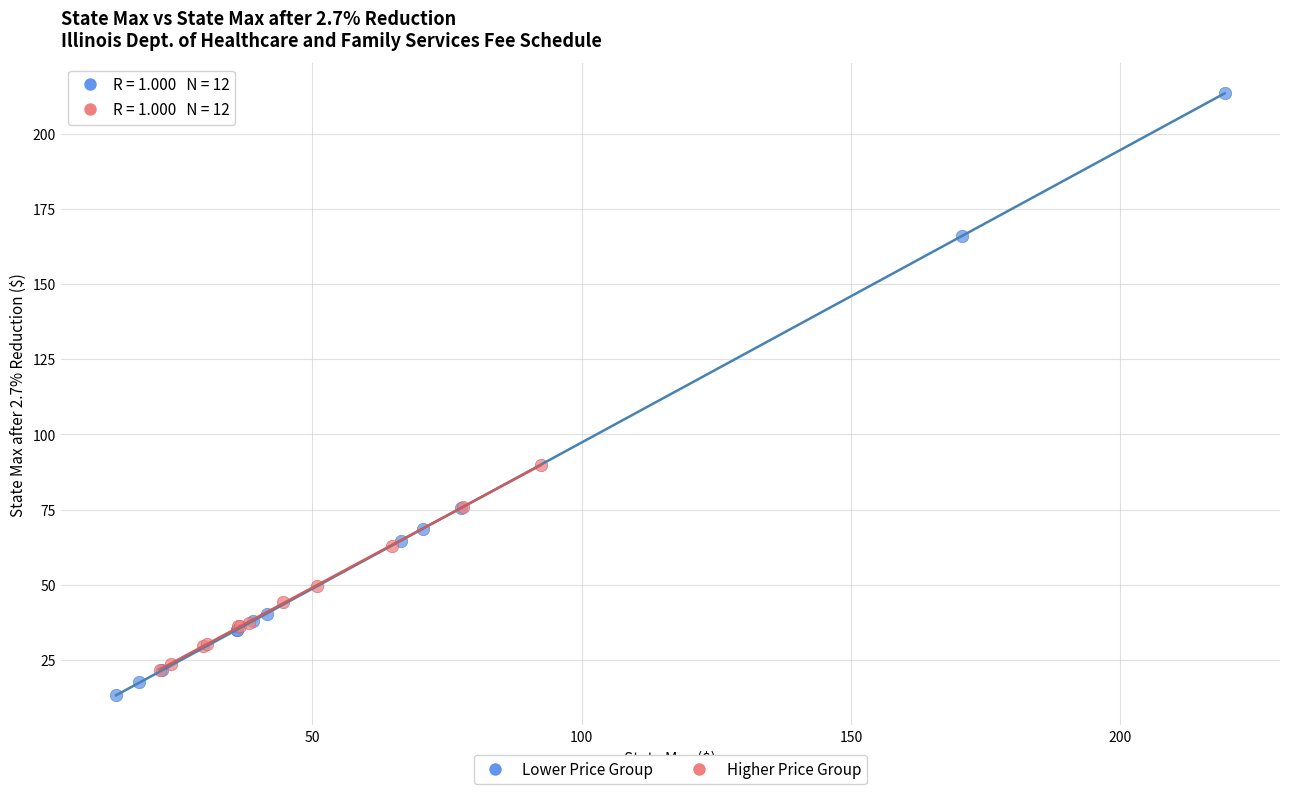

Which series contains the lowest Y value?

Lower Price Group